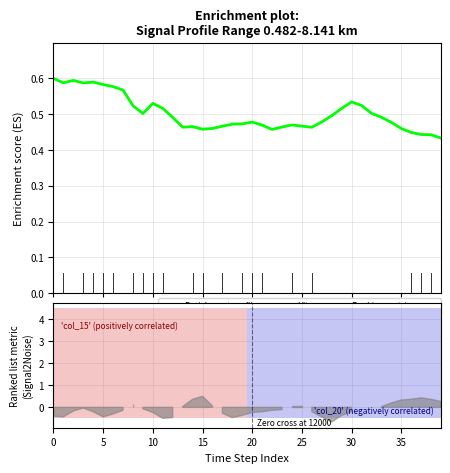

Which label corresponds to the smallest value in the chart?

39